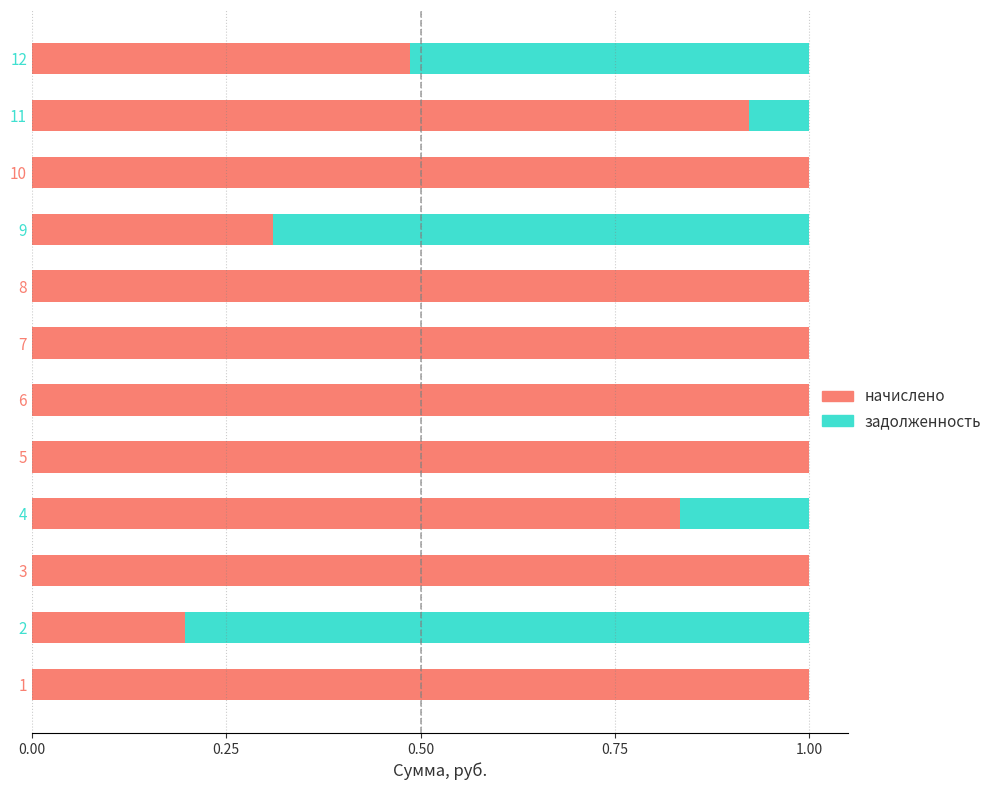

What is the total value across all series at 6?

1.0